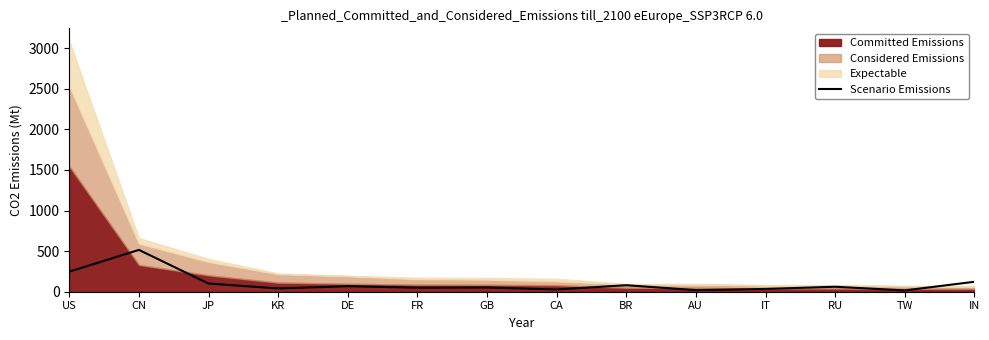

What is the label of the 12th point from the right?

JP